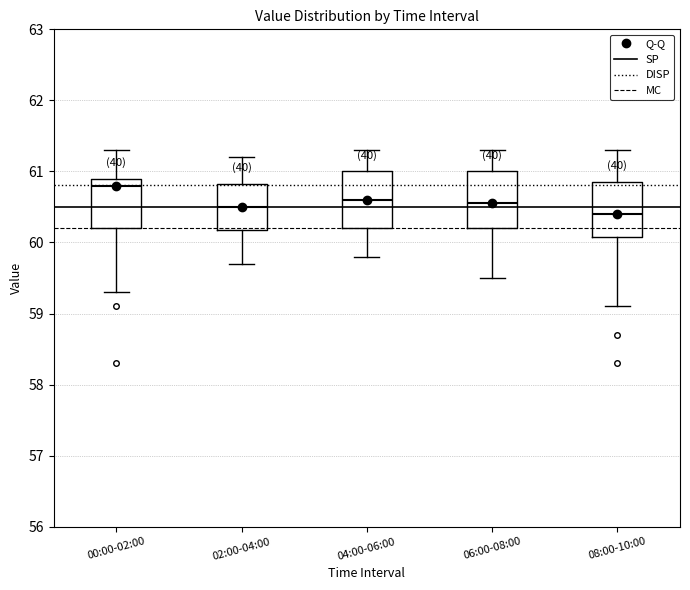

Reading left to right, transcribe this box plot: for each box, give where its median line is, the range the box spans, and where its two whiskers end, as read against the y-axis. The values are not printed on the chart, so give them approximately, as read against the axis.

00:00-02:00: median 60.8, box 60.2 to 60.9, whiskers 59.3 to 61.3
02:00-04:00: median 60.5, box 60.2 to 60.8, whiskers 59.7 to 61.2
04:00-06:00: median 60.6, box 60.2 to 61.0, whiskers 59.8 to 61.3
06:00-08:00: median 60.6, box 60.2 to 61.0, whiskers 59.5 to 61.3
08:00-10:00: median 60.4, box 60.1 to 60.9, whiskers 59.1 to 61.3